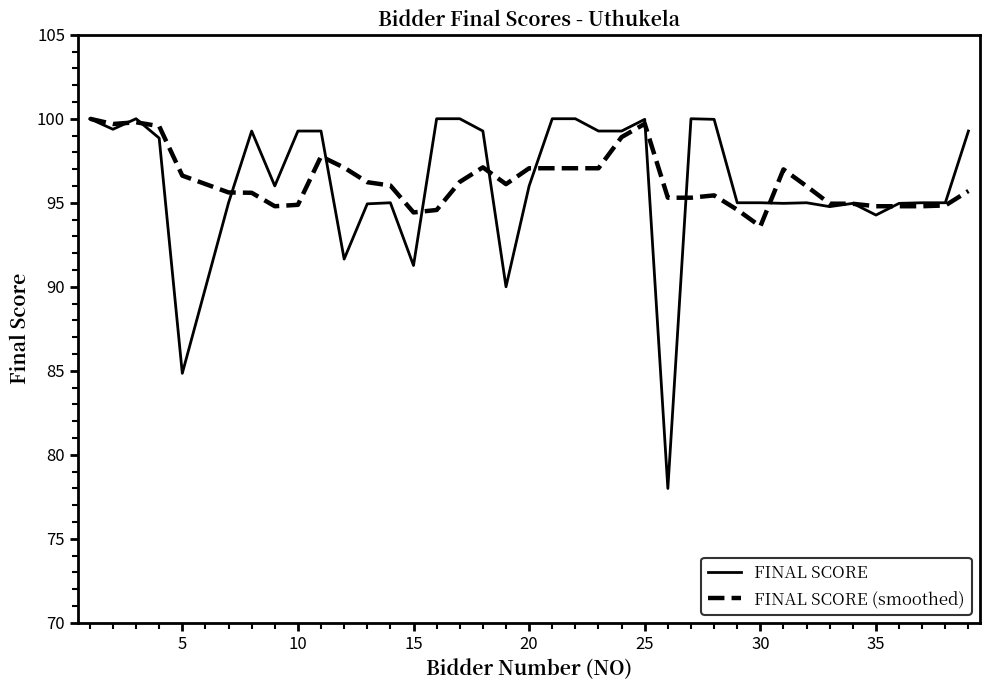

Which series has the largest range (max minus min)?

FINAL SCORE